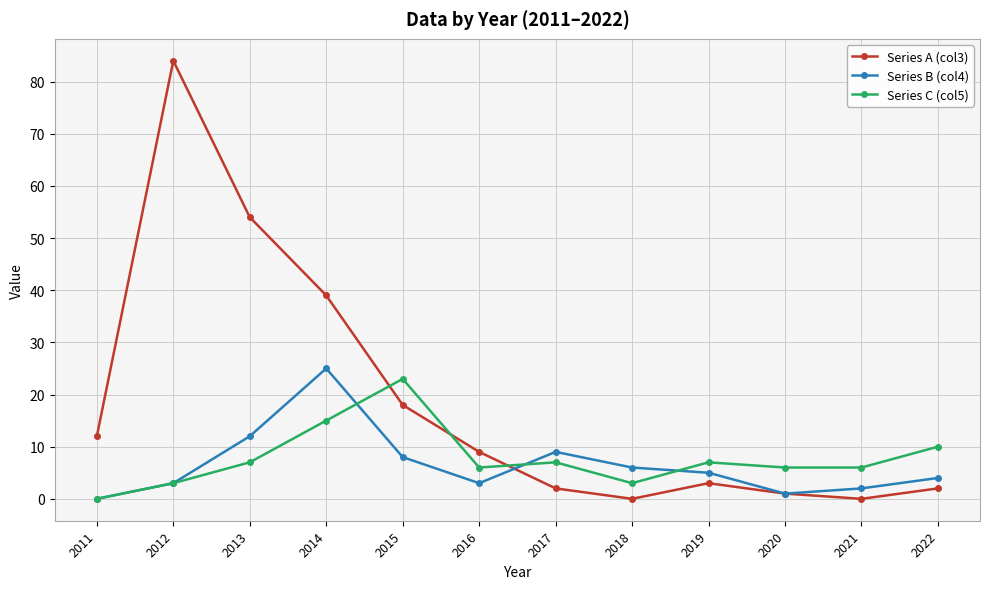

At which label is Series B (col4) closest to 12?

2013